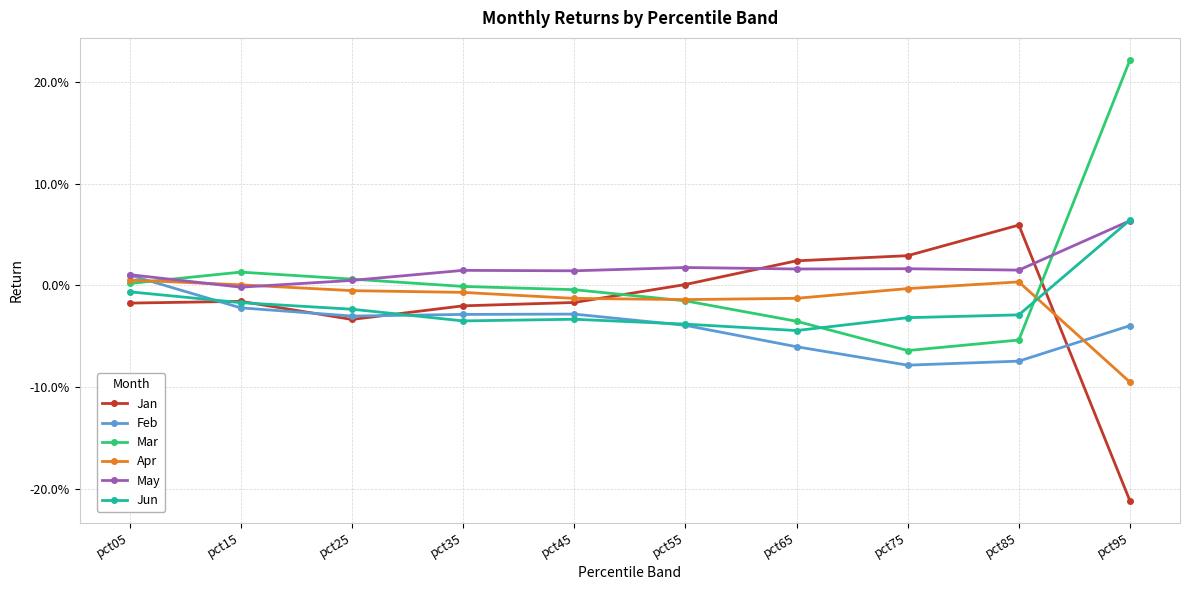

What are all the series names shown in the legend?

Jan, Feb, Mar, Apr, May, Jun